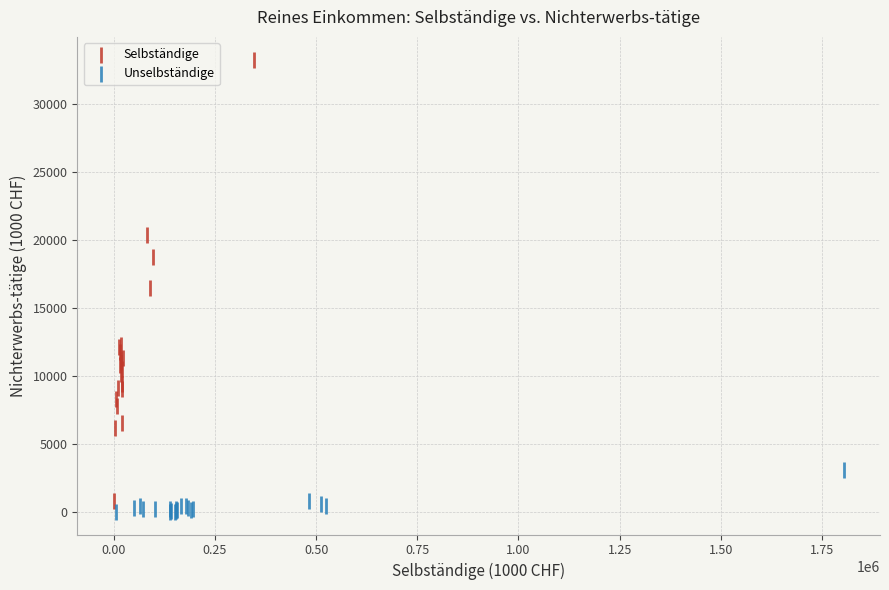

Which series has the largest Y range (max minus min)?

Selbständige